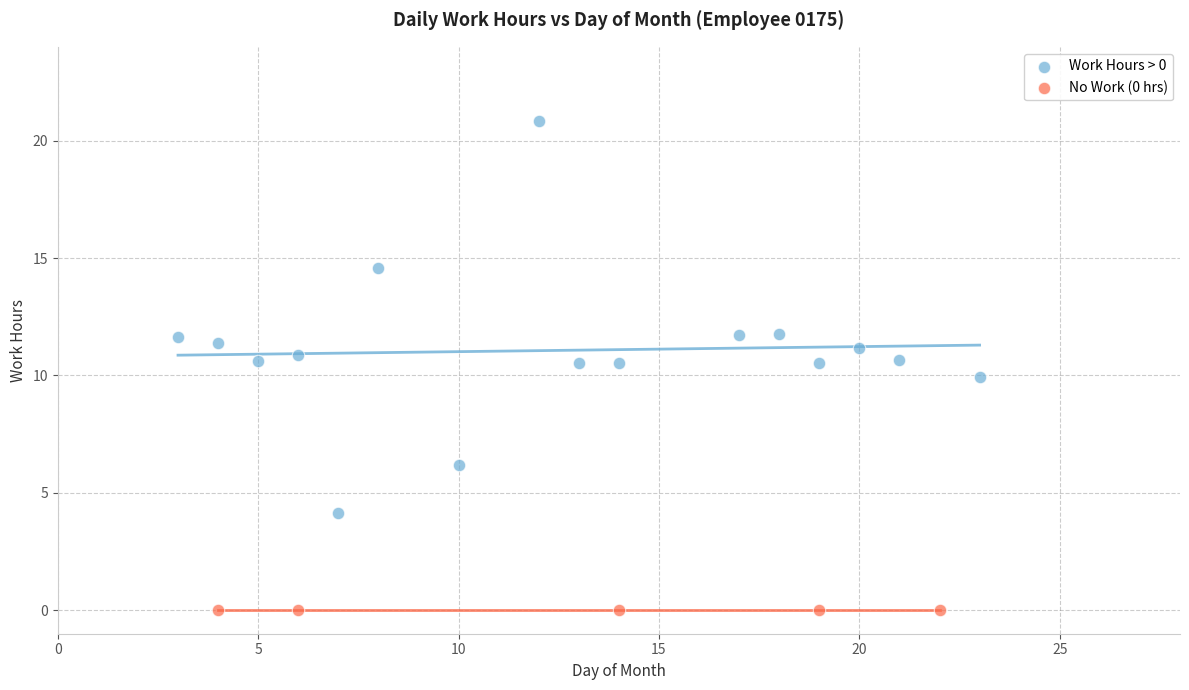

Which series contains the highest Y value?

Work Hours > 0